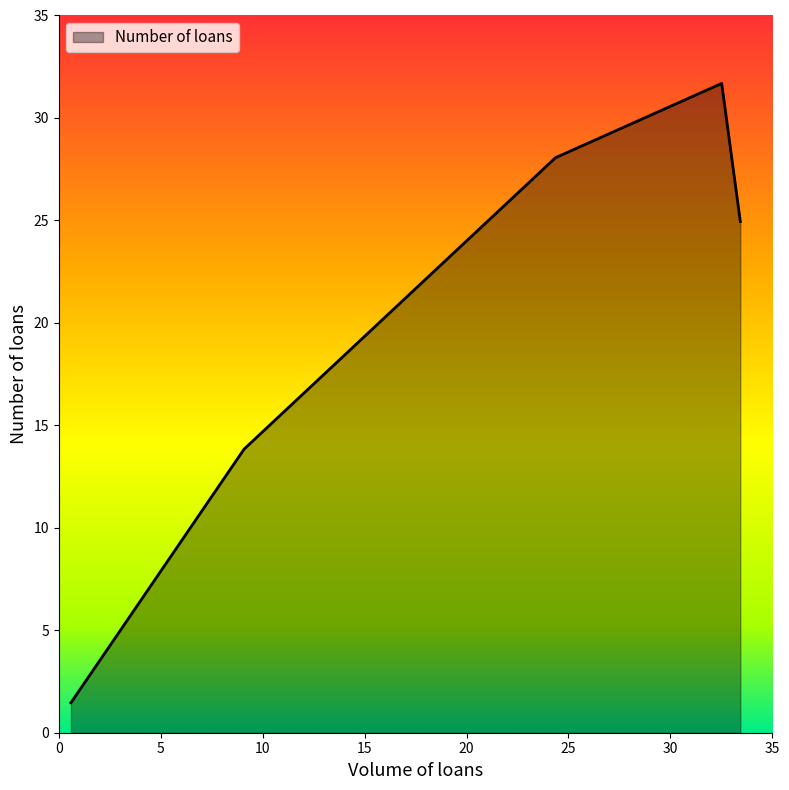

What is the difference between the maximum and minimum values?

30.2